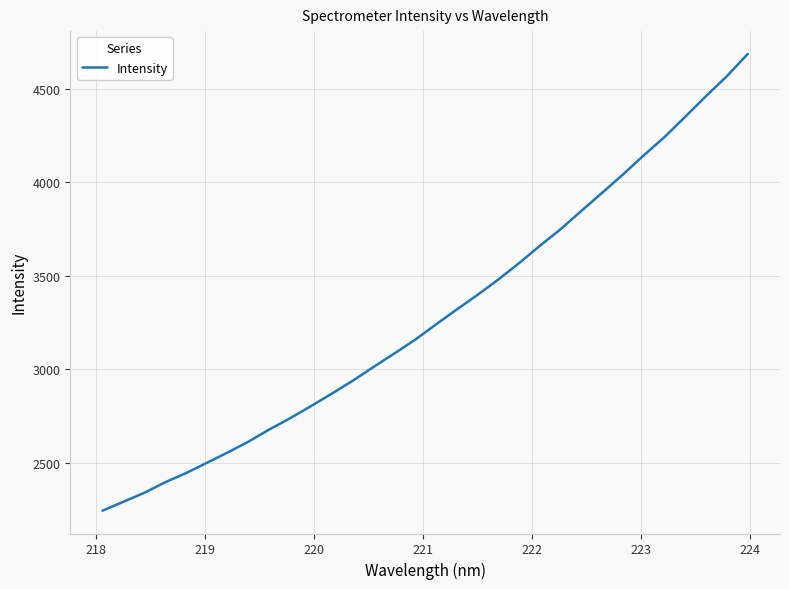

What is the smallest value displayed?

2242.6